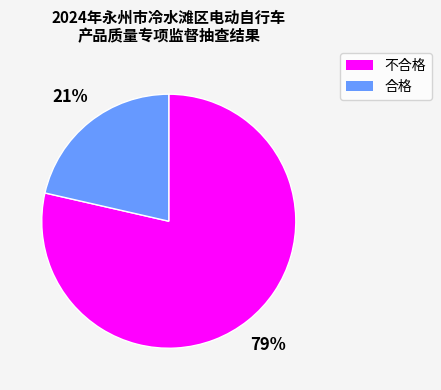

Is it true that 不合格 is 79% of the pie?

True